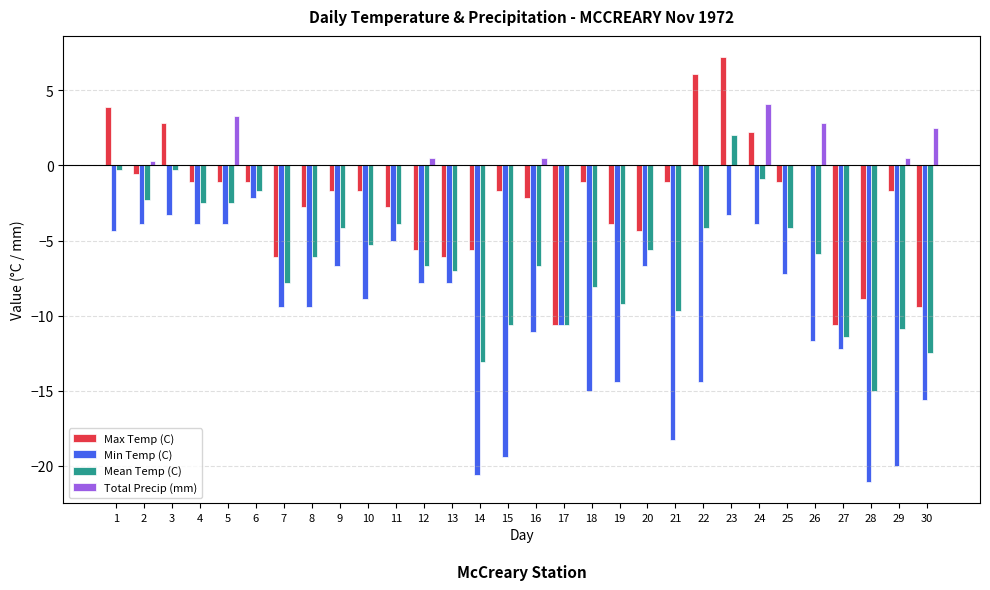

Between 4 and 8, which series saw the biggest shift?

Min Temp (C)